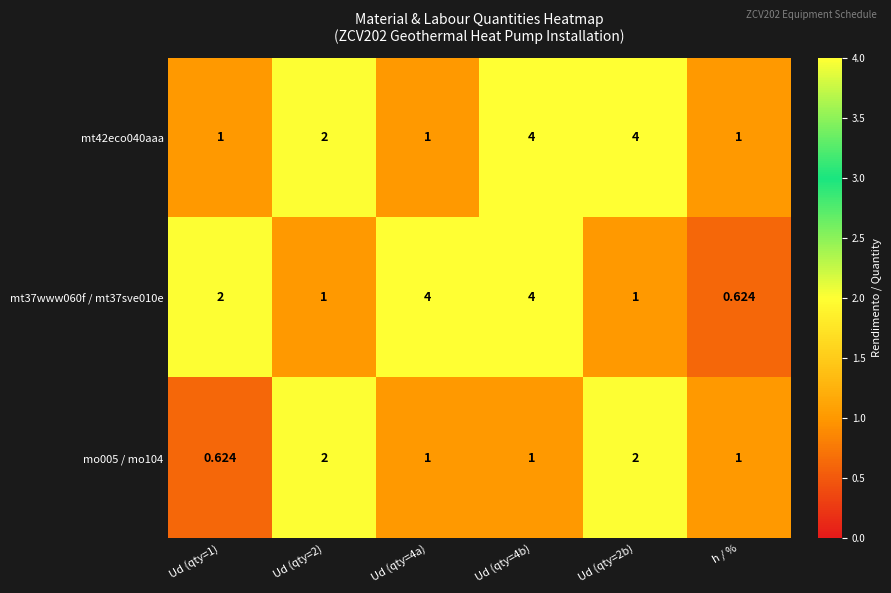

What is the greatest value displayed?

4.0